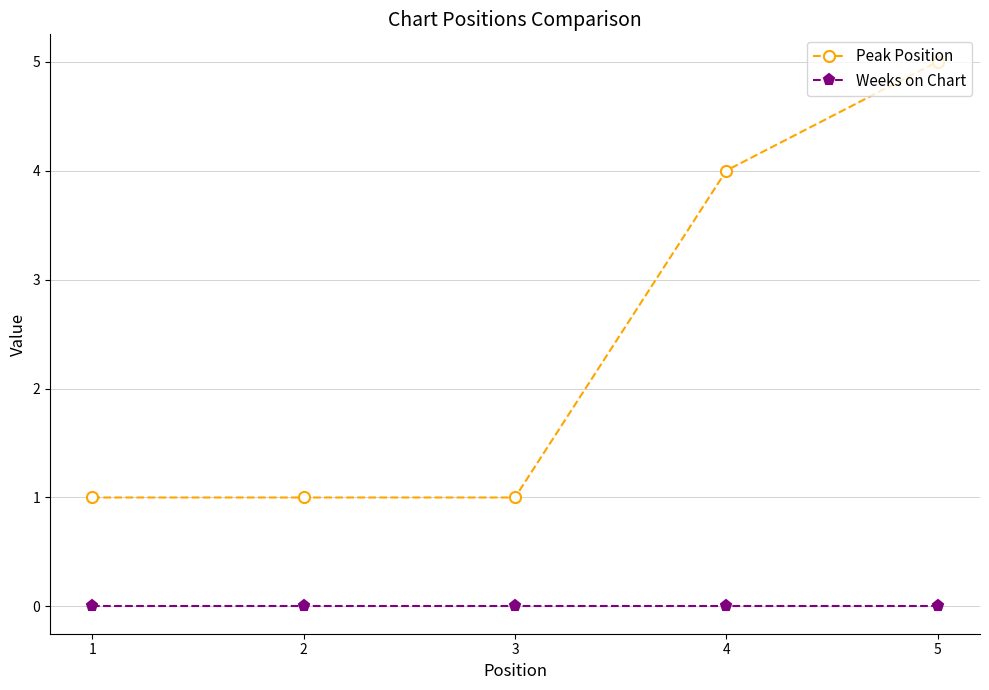

The value of Peak Position at 5 is 5. True or false?

True